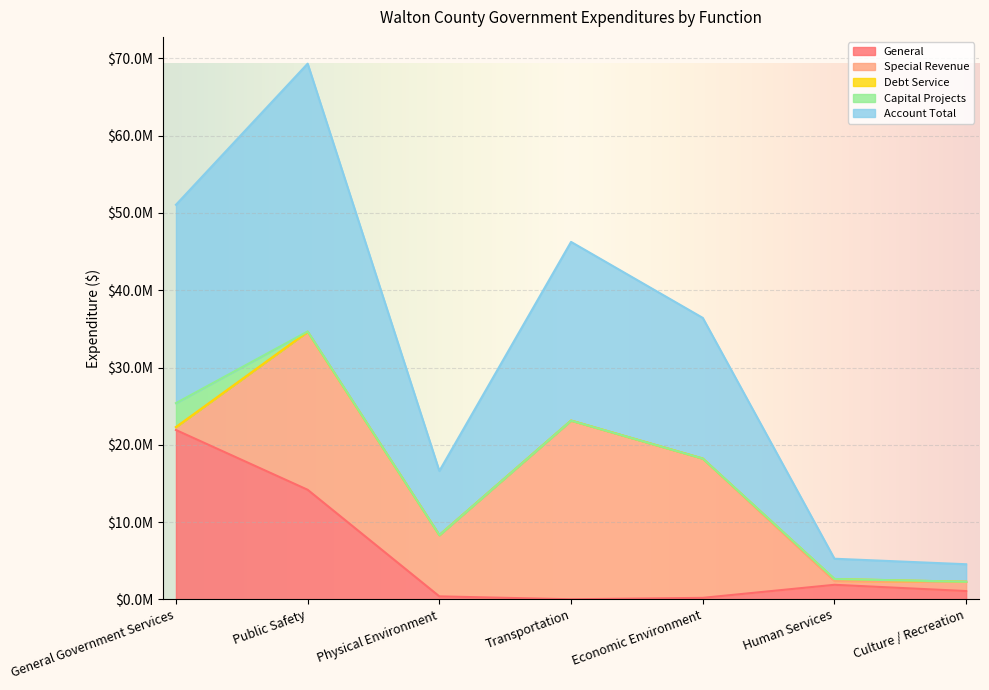

In Special Revenue, how many points are lower than both neighbors (excluding endpoints)?

2